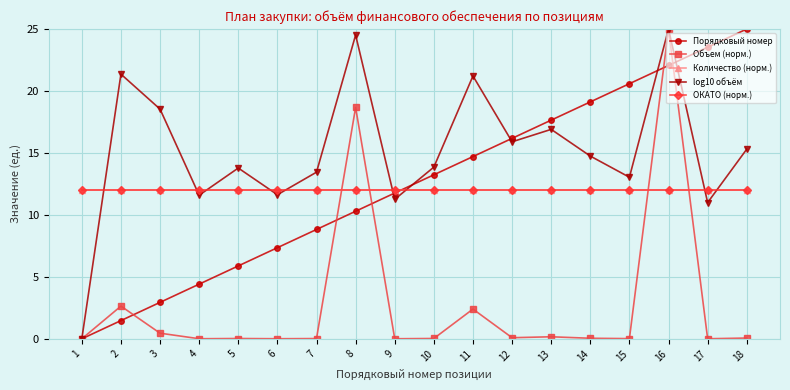

Does the chart have visible grid lines?

Yes